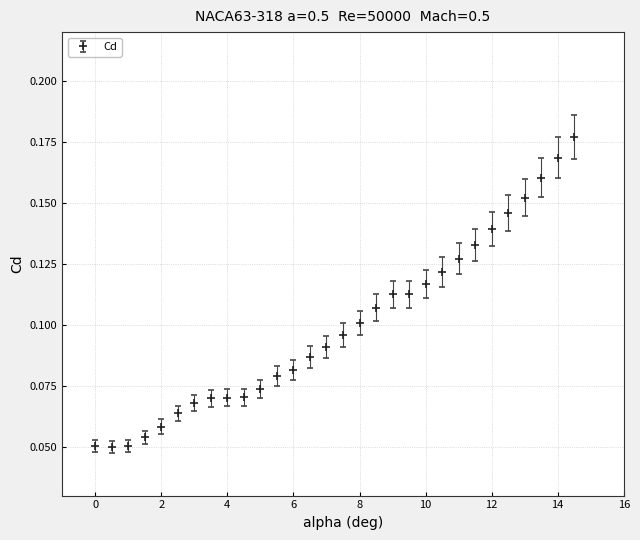

Count the values in the range 0 to 1.

30